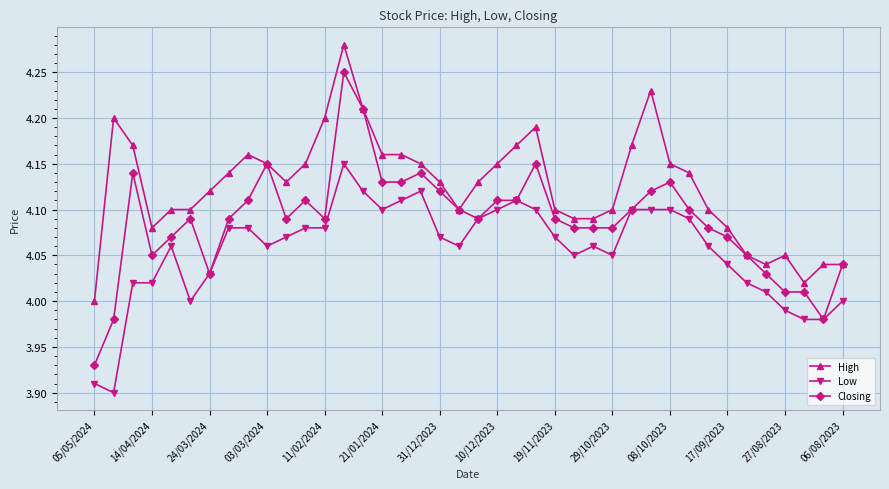

Rank the series by their average value, from lowest to highest.

Low, Closing, High